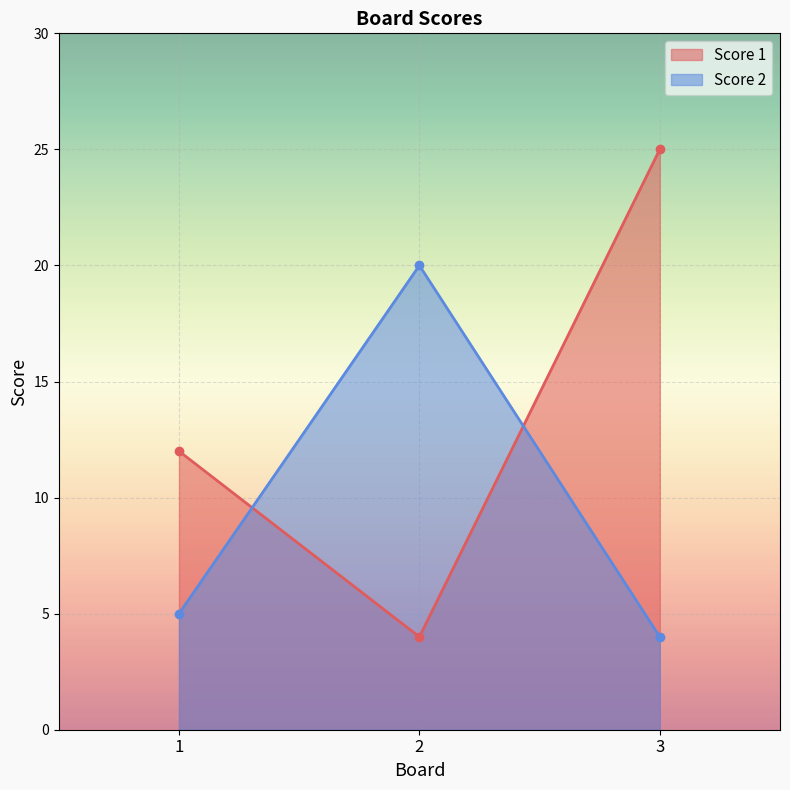

What is the spread (max minus min) of values at 1?

7